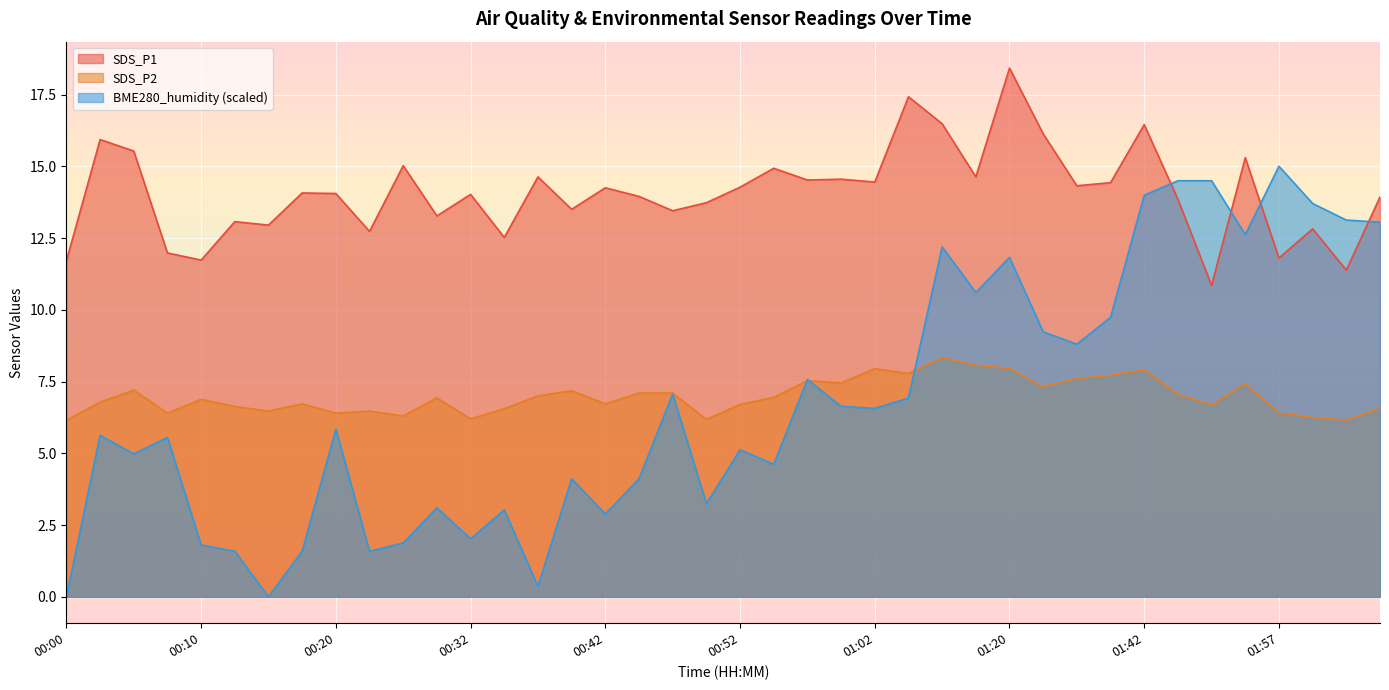

True or false: SDS_P1 and BME280_humidity intersect in this chart.

True